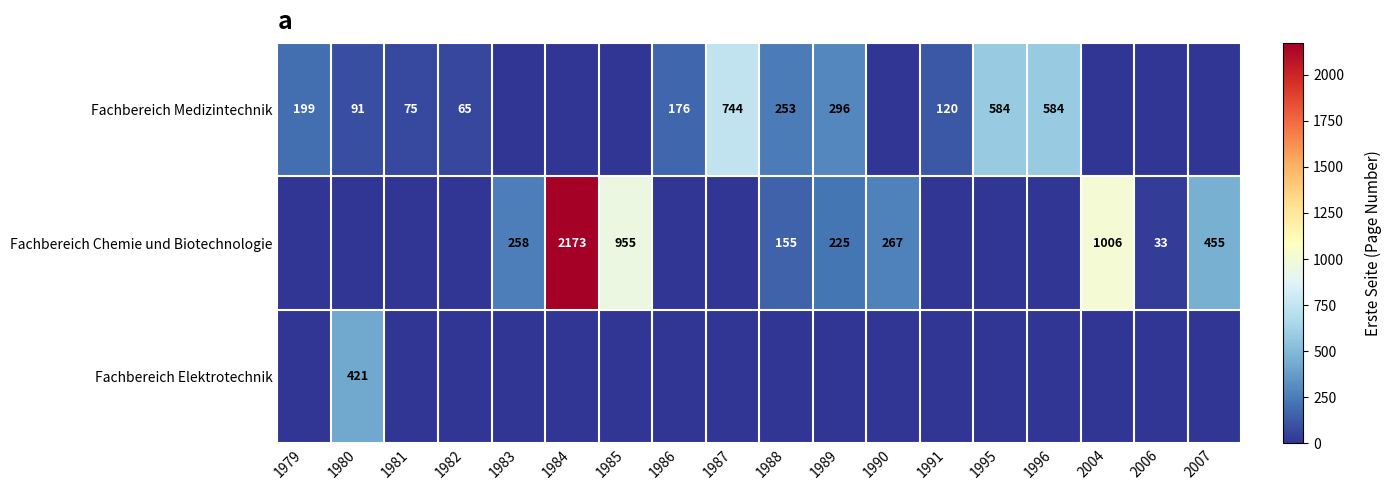

The value of Fachbereich Chemie und Biotechnologie at 1989 is 54. True or false?

False